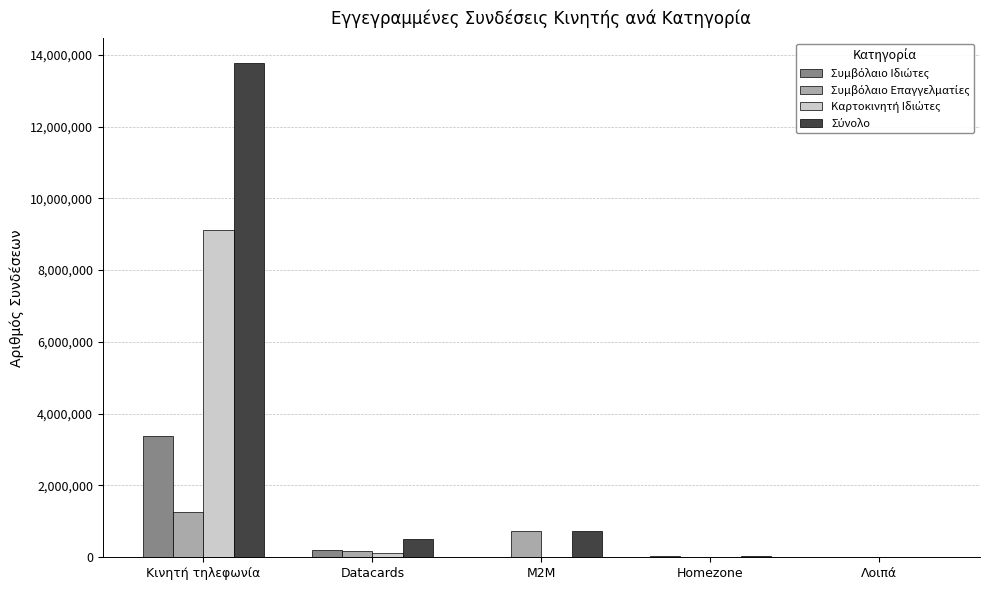

How many series are shown in this chart?

4